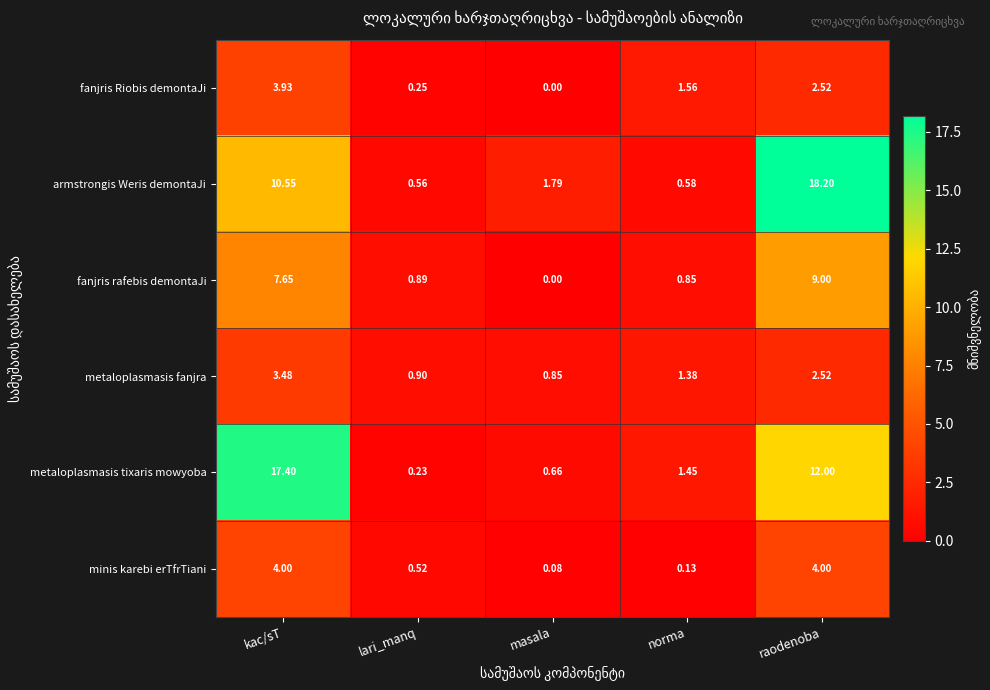

Rank the series at kac/sT from highest to lowest value.

metaloplasmasis tixaris mowyoba, armstrongis Weris demontaJi, fanjris rafebis demontaJi, minis karebi erTfrTiani, fanjris Riobis demontaJi, metaloplasmasis fanjra